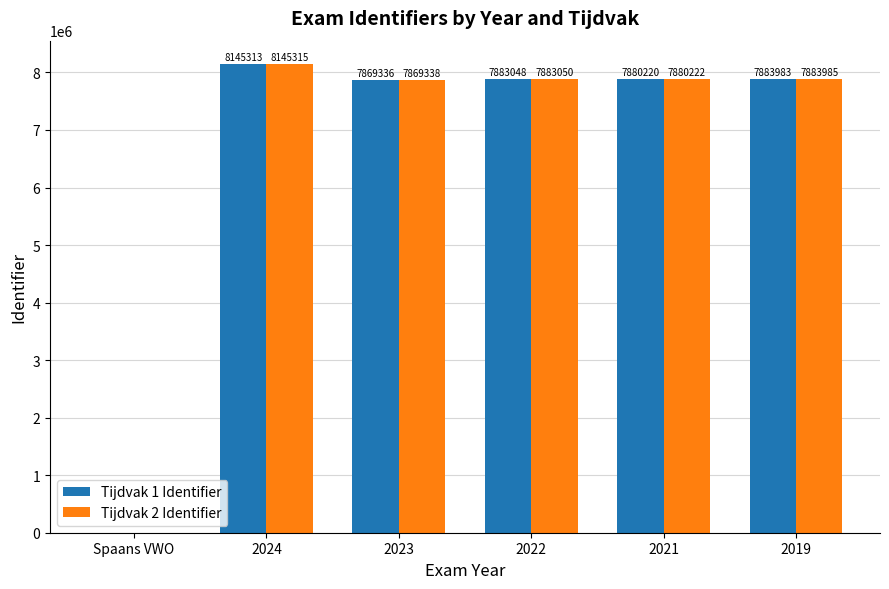

Reading left to right, extract all data points from this chart.

Tijdvak 1 Identifier: 0	8145313	7869336	7883048	7880220	7883983
Tijdvak 2 Identifier: 0	8145315	7869338	7883050	7880222	7883985